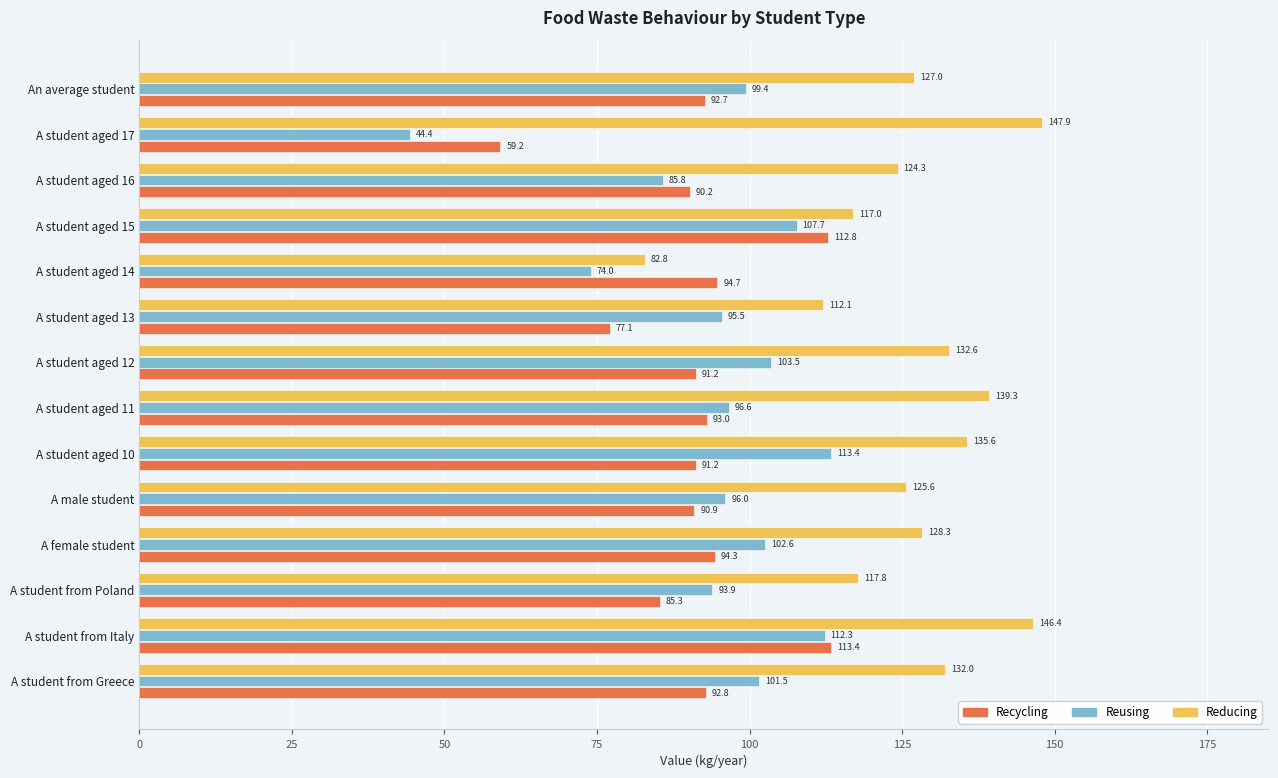

What is the sum of all Reusing values?

1326.5